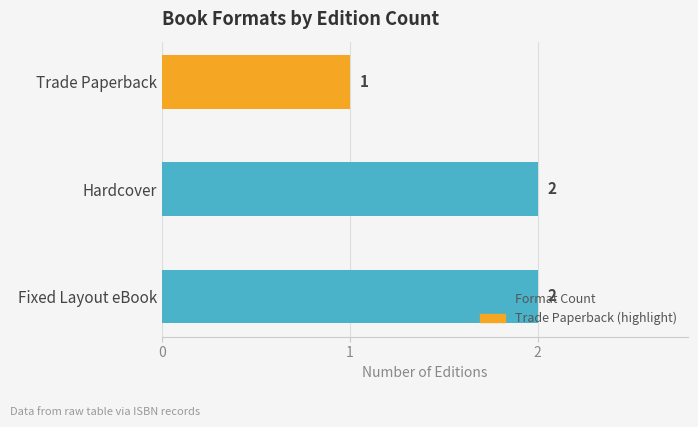

What is the sum of all values?

5